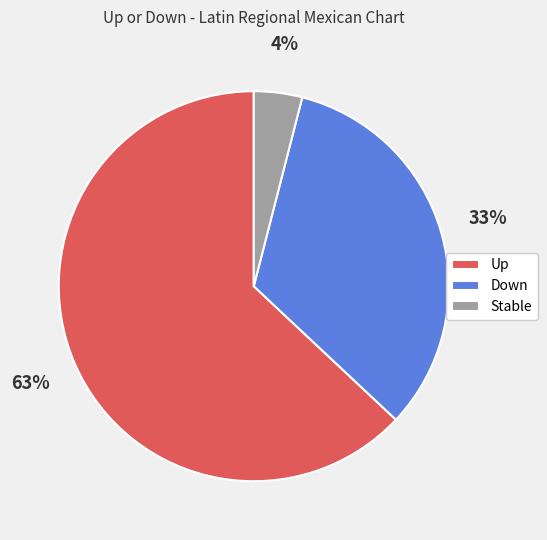

To the nearest percent, what is the difference between the largest and smallest slice percentages?

59%